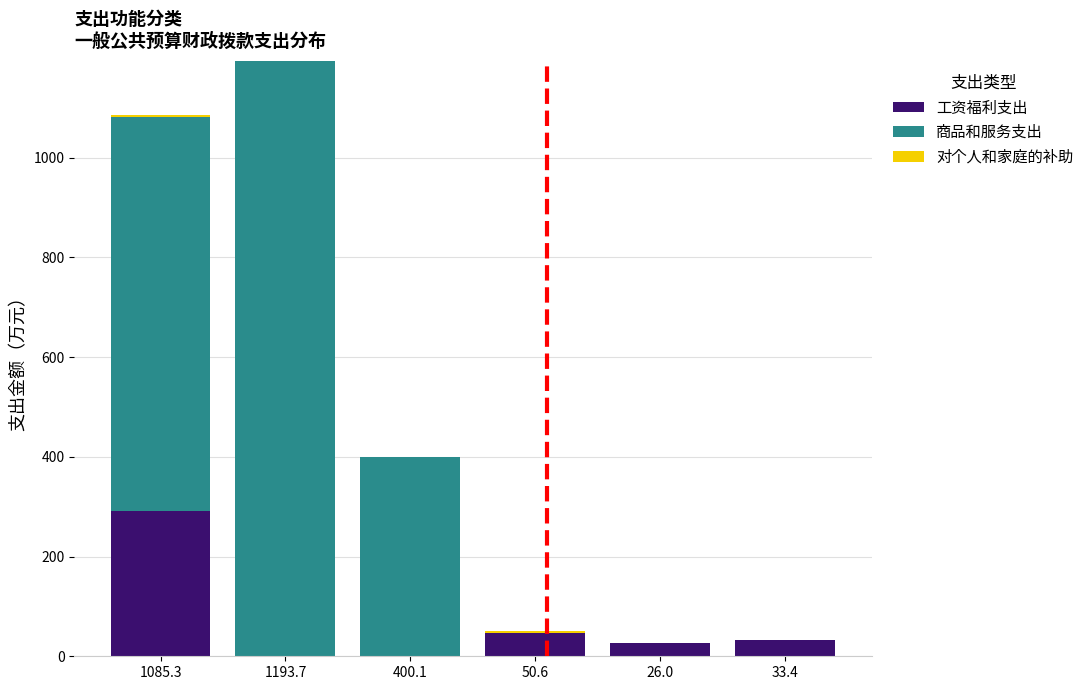

True or false: 工资福利支出 has a value of 46.2 at 50.6.

True